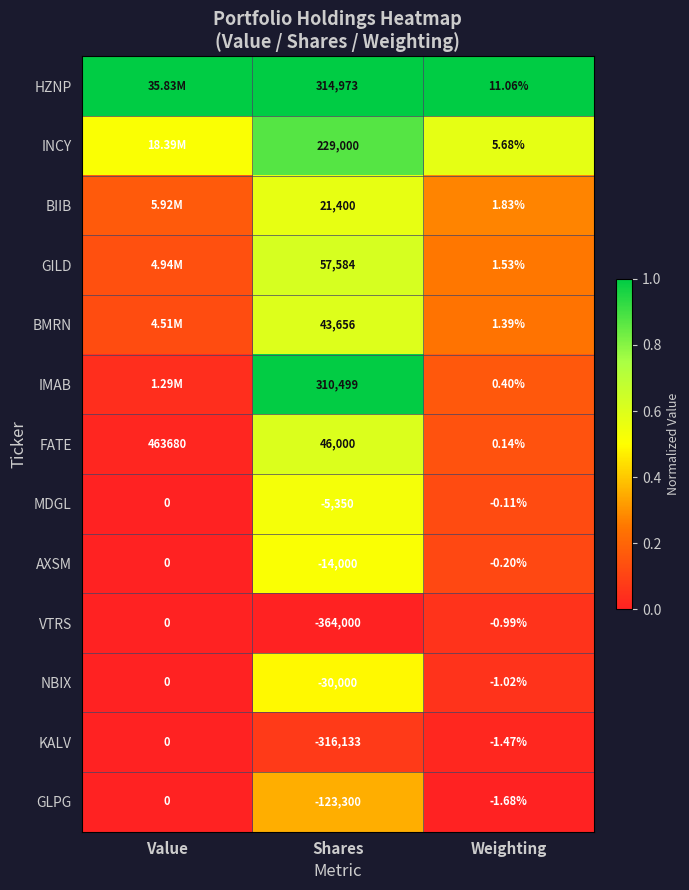

Rank the series at Shares from highest to lowest value.

HZNP, IMAB, INCY, GILD, FATE, BMRN, BIIB, MDGL, AXSM, NBIX, GLPG, KALV, VTRS